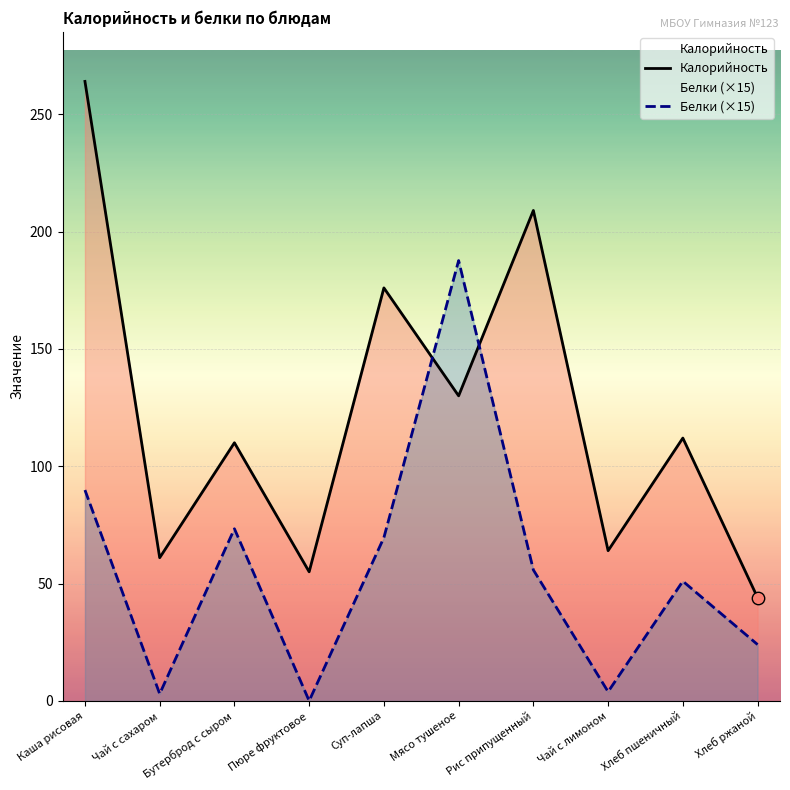

What are all the series names shown in the legend?

Калорийность, Белки (×15)